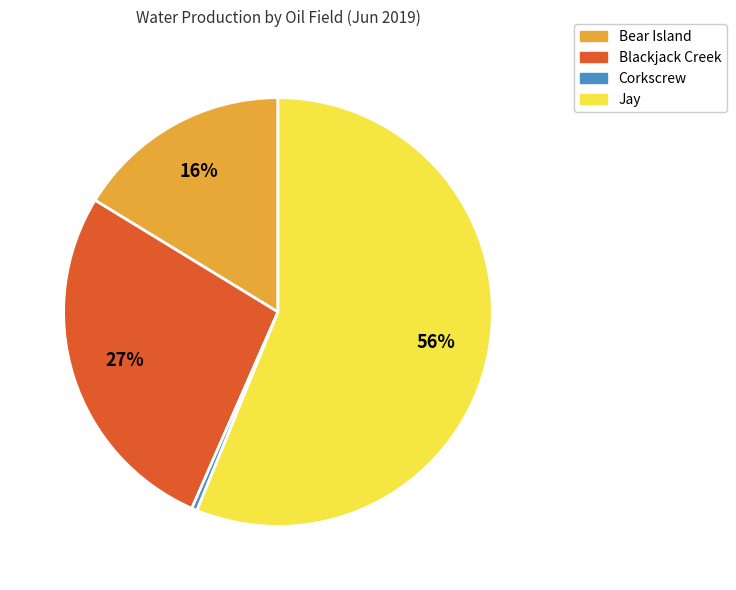

How many slices are in this pie chart?

4